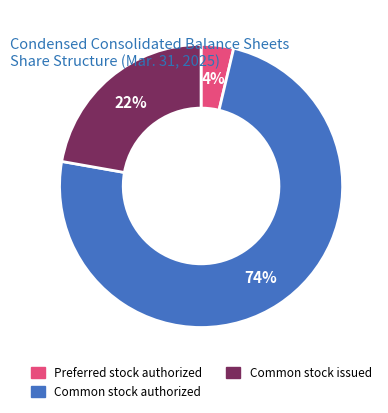

True or false: Preferred stock authorized accounts for 4% of the total.

True